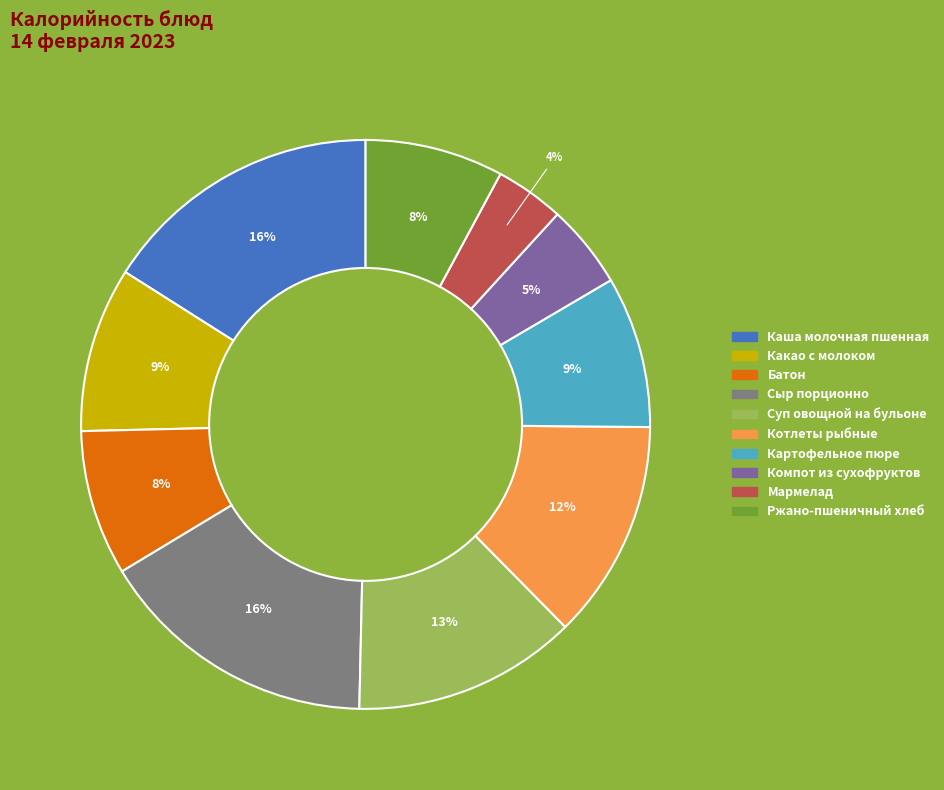

The Суп овощной на бульоне slice represents 13% of the pie. True or false?

True